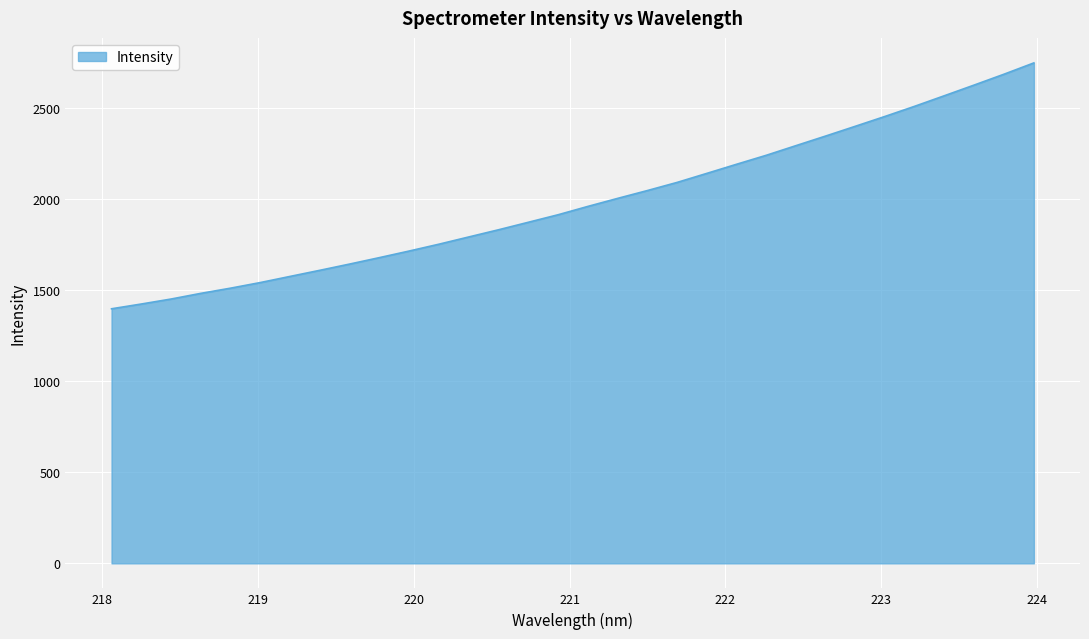

What is the maximum value shown in the chart?

2750.0